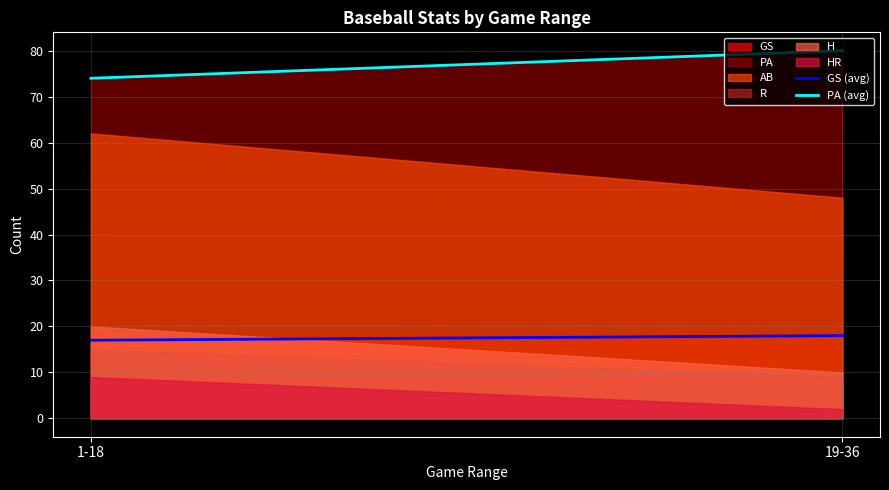

Which series changed the most between 1-18 and 19-36?

AB